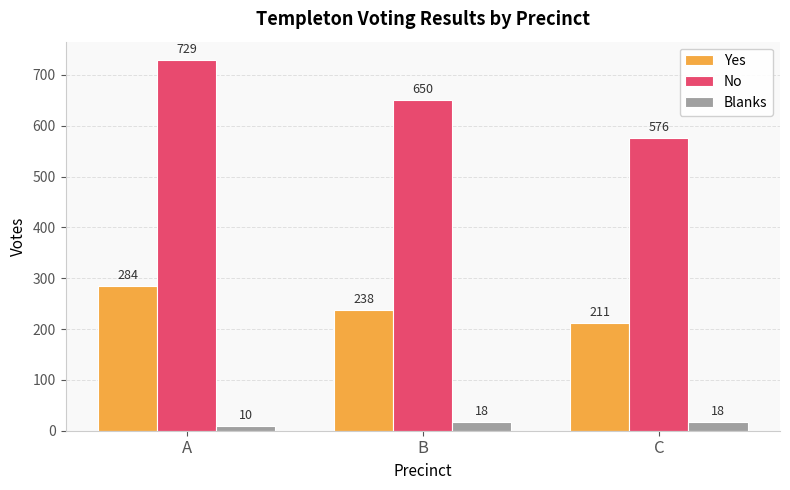

How many data points in No are less than 650?

1